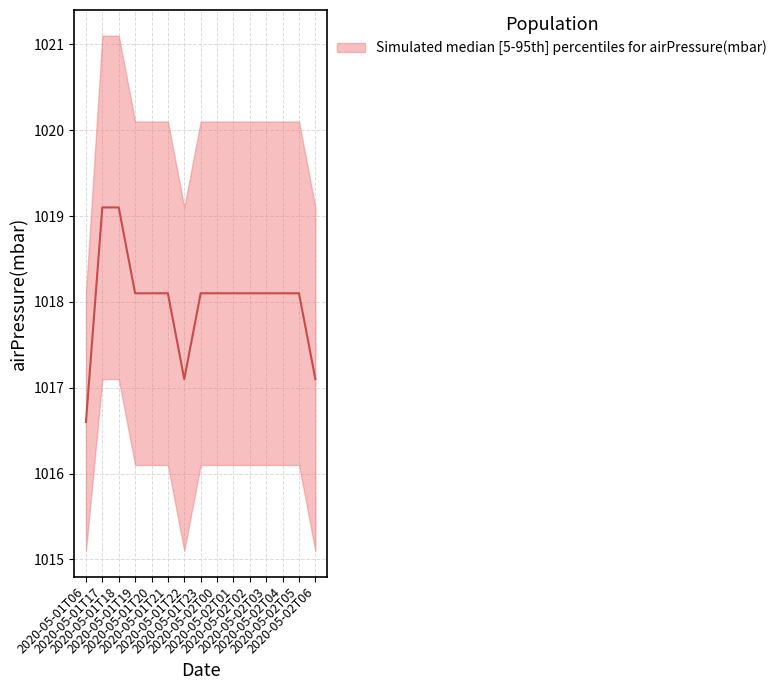

How many distinct data groups are displayed?

1